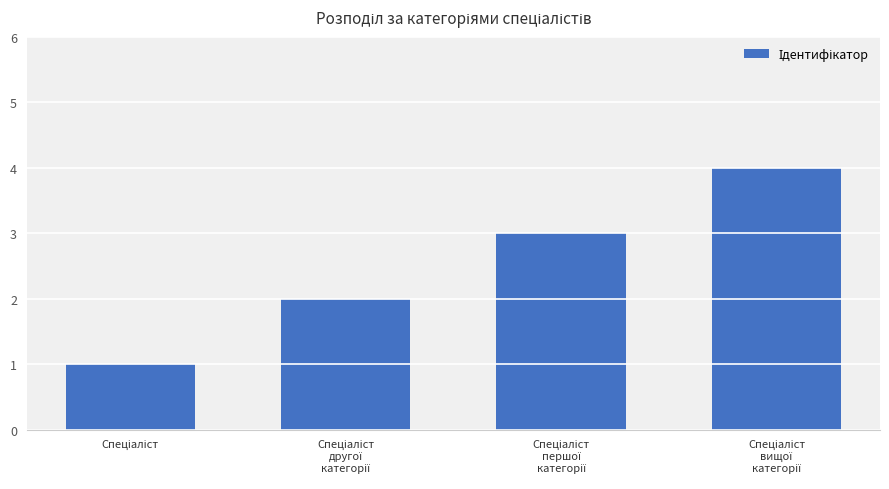

What is the value of the 1st bar from the left?

1